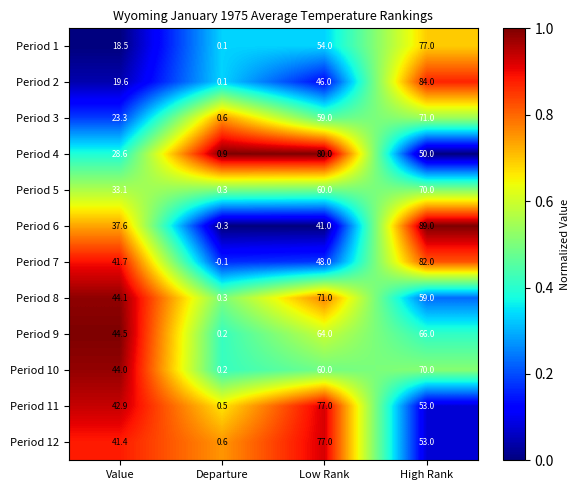

Which series has the largest total across all categories?

Period 9